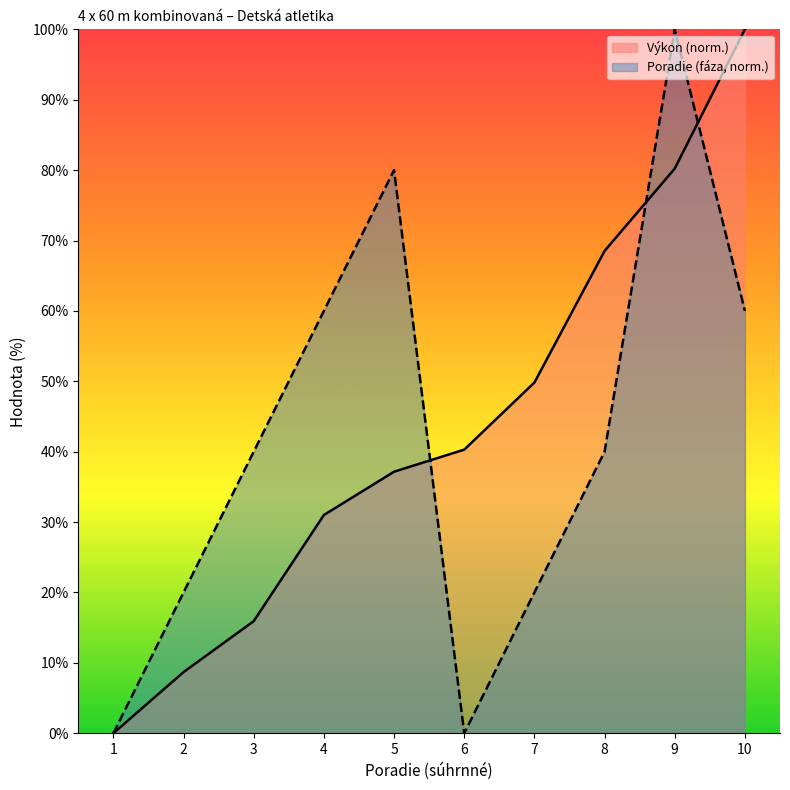

Where do Poradie (fáza) and Výkon first cross each other?

5 and 6